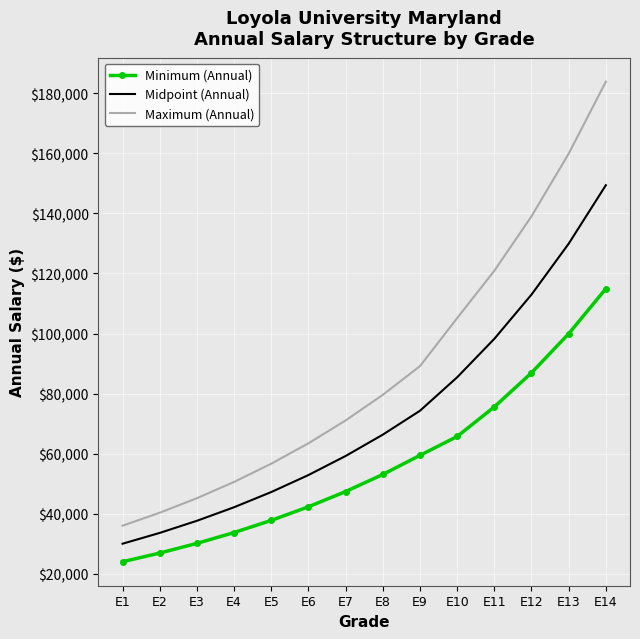

Is it true that Minimum (Annual) equals 26880 at E2?

True